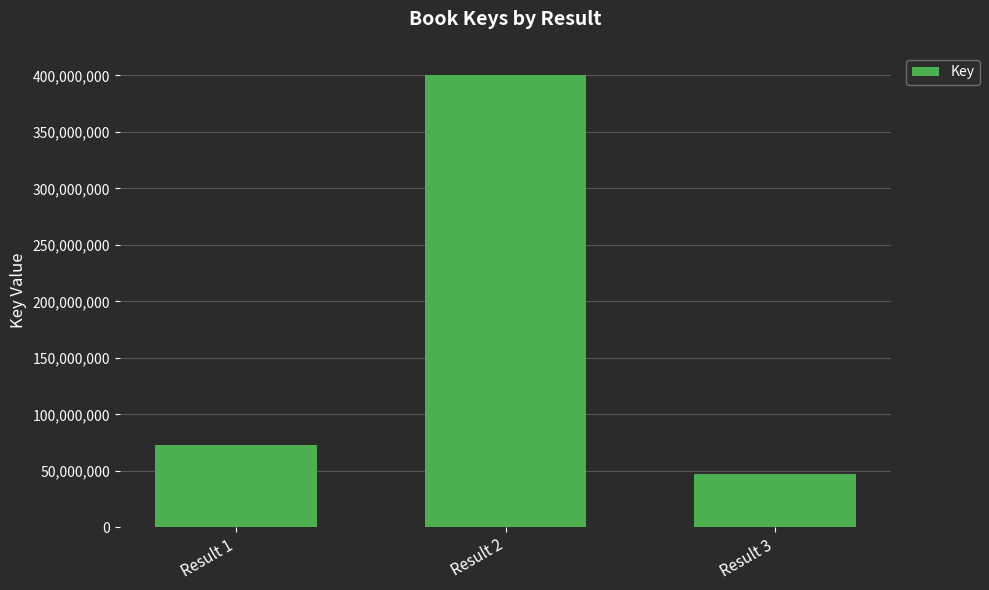

Which label corresponds to the smallest value in the chart?

Result 3